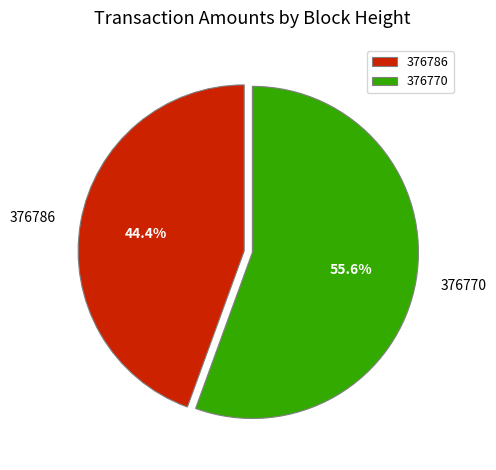

Rank the categories by value from lowest to highest.

376786, 376770